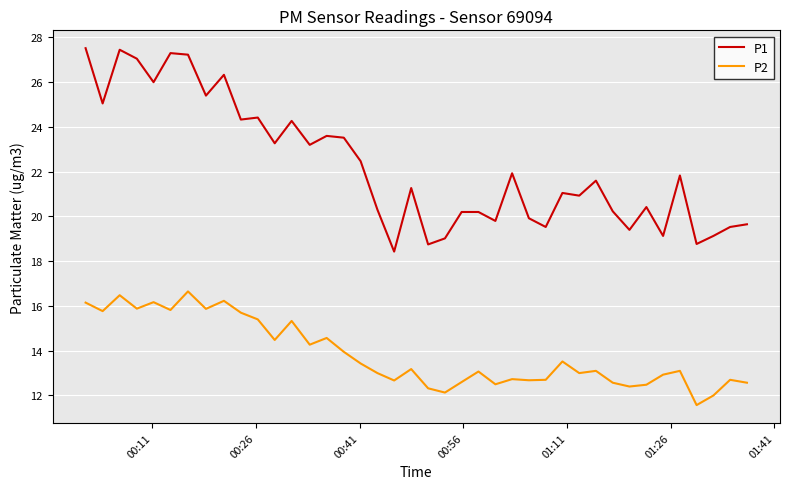

What is the greatest value displayed?

27.5